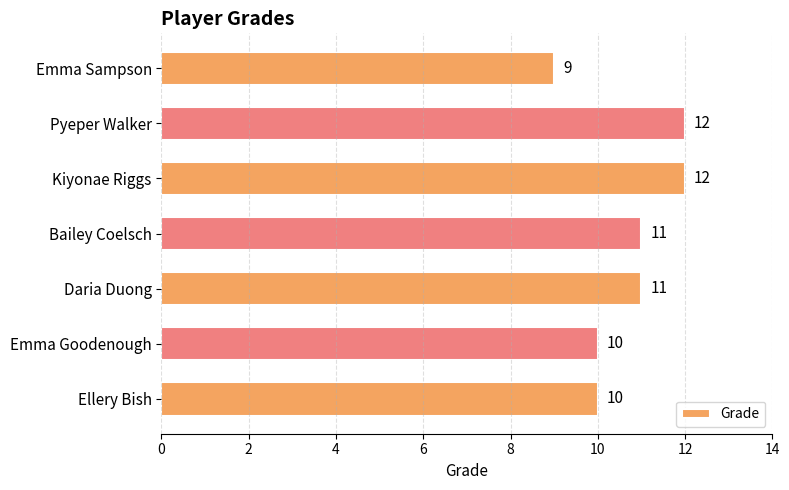

How many data points are less than 11?

3